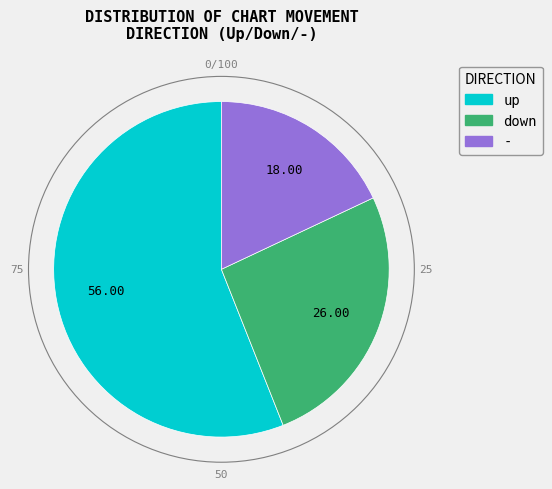

How many segments does this pie chart have?

3